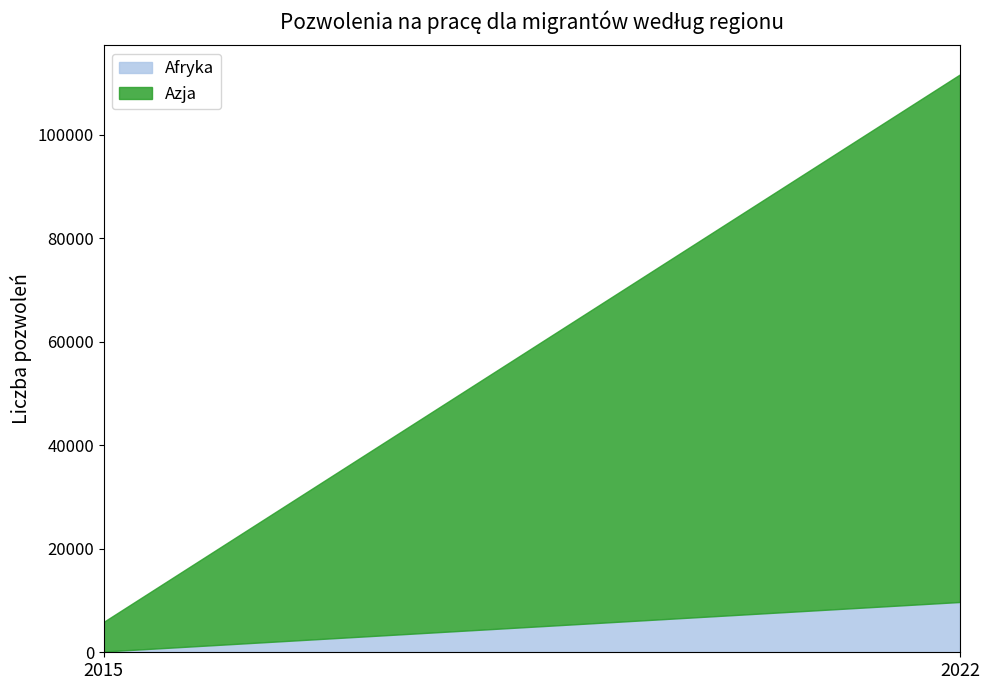

Read the Azja value at 2015, to the nearest 10.

5740